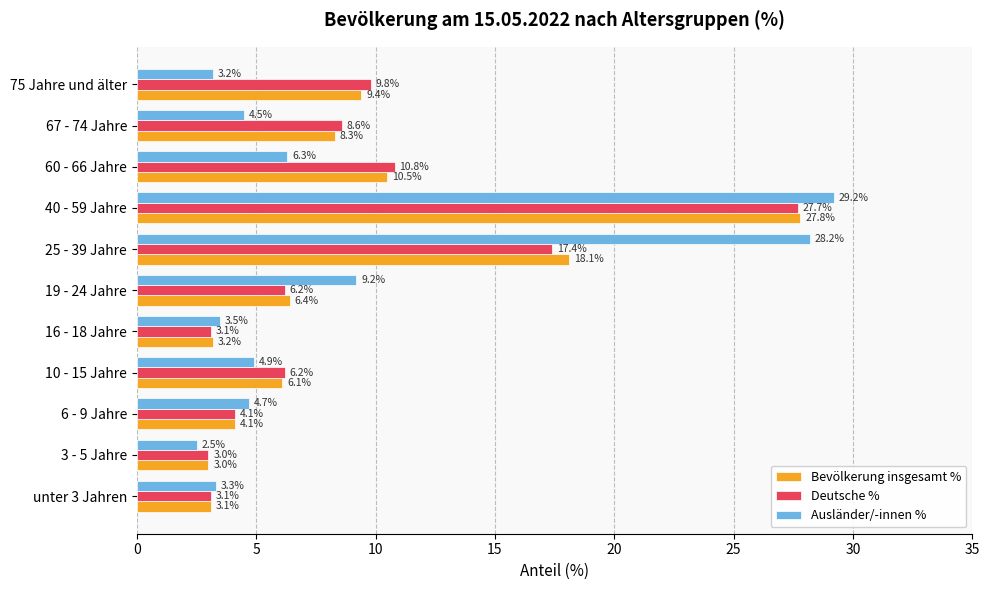

Is it true that Deutsche % equals 15.4 at 60 - 66 Jahre?

False